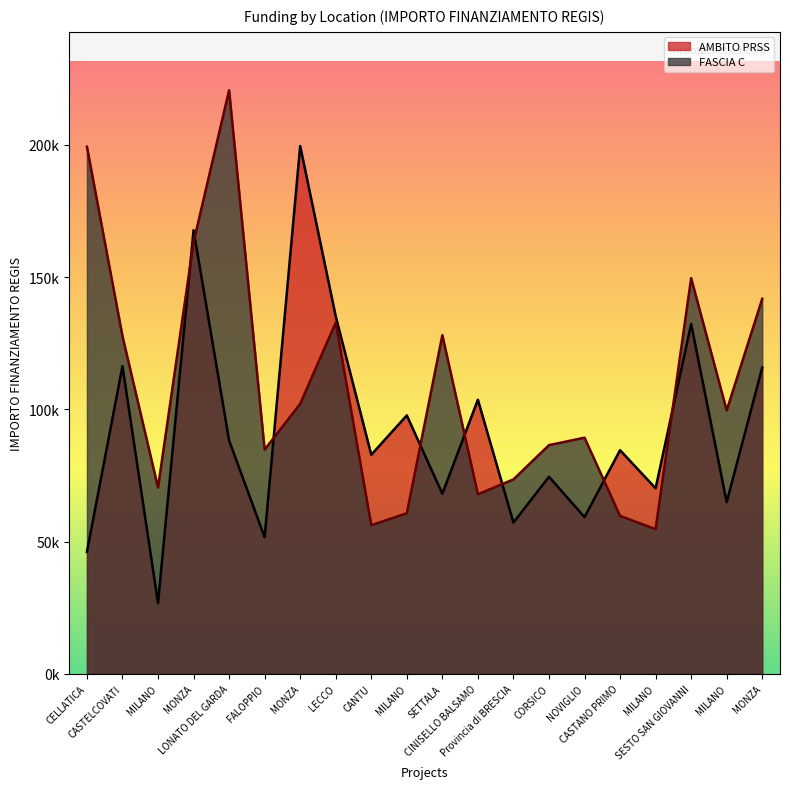

Rank the series at MILANO from lowest to highest value.

AMBITO PRSS, FASCIA C